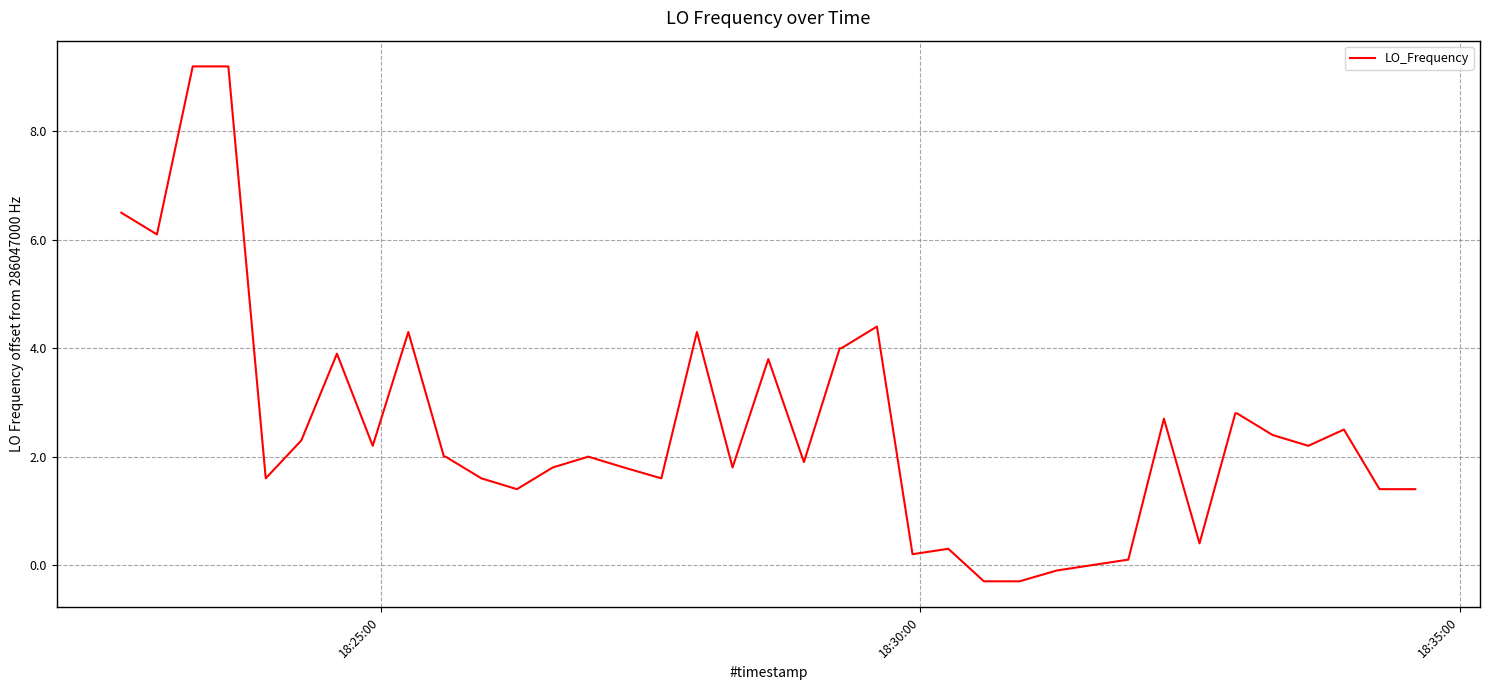

What is the difference between the maximum and minimum values?

9.5